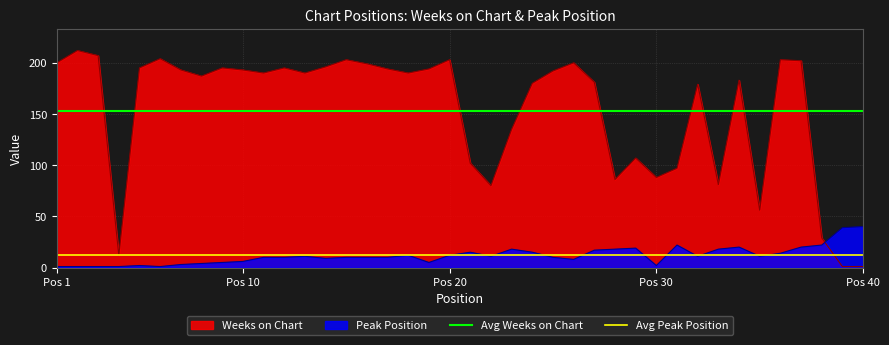

True or false: Weeks on Chart and Peak Position cross at least once.

True